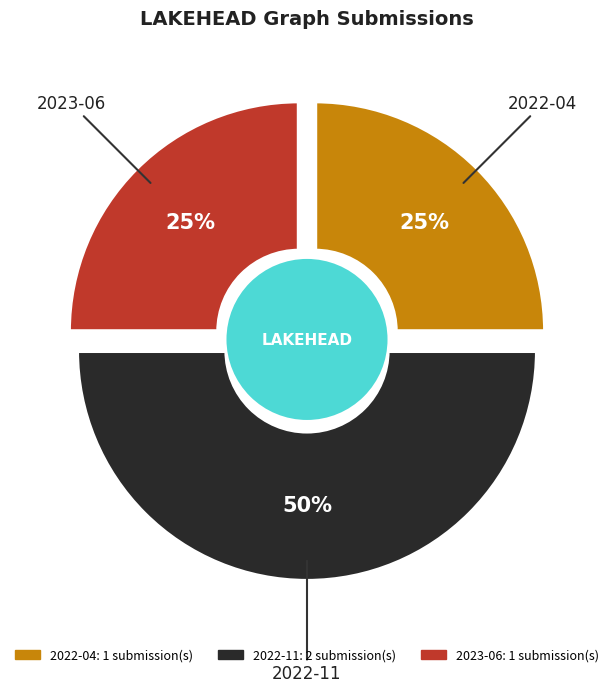

Which category has the smallest portion of the pie?

2022-04